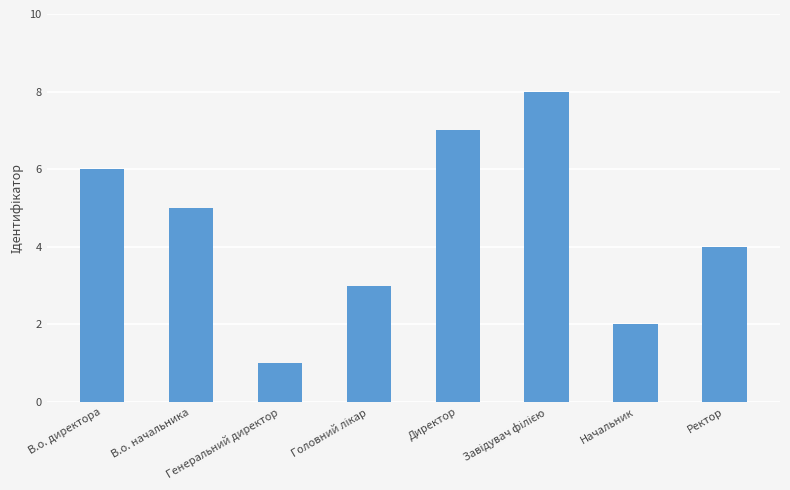

What is the greatest value displayed?

8